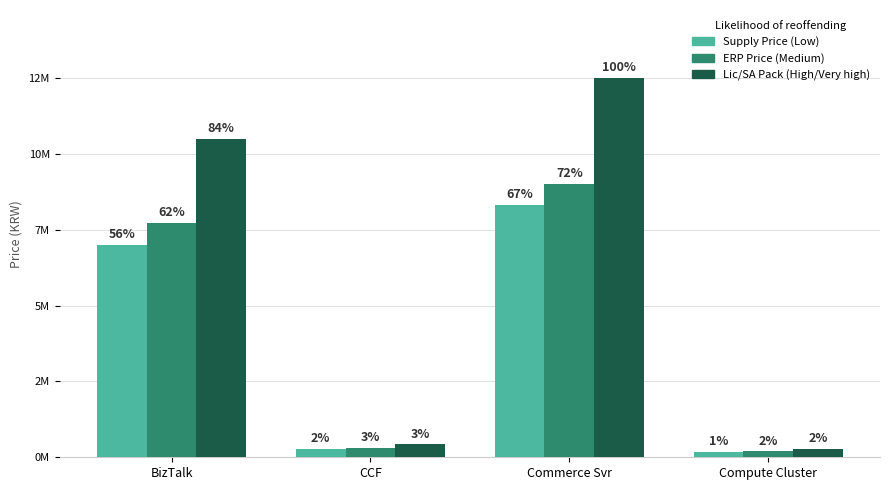

What is the sum of the Supply Price (Low) values at Commerce Svr and BizTalk?

15643000